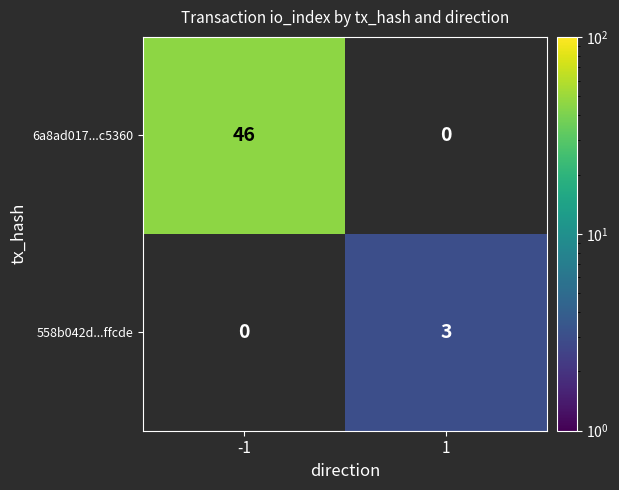

Rank the series by their maximum value, from highest to lowest.

6a8ad017...c5360, 558b042d...ffcde